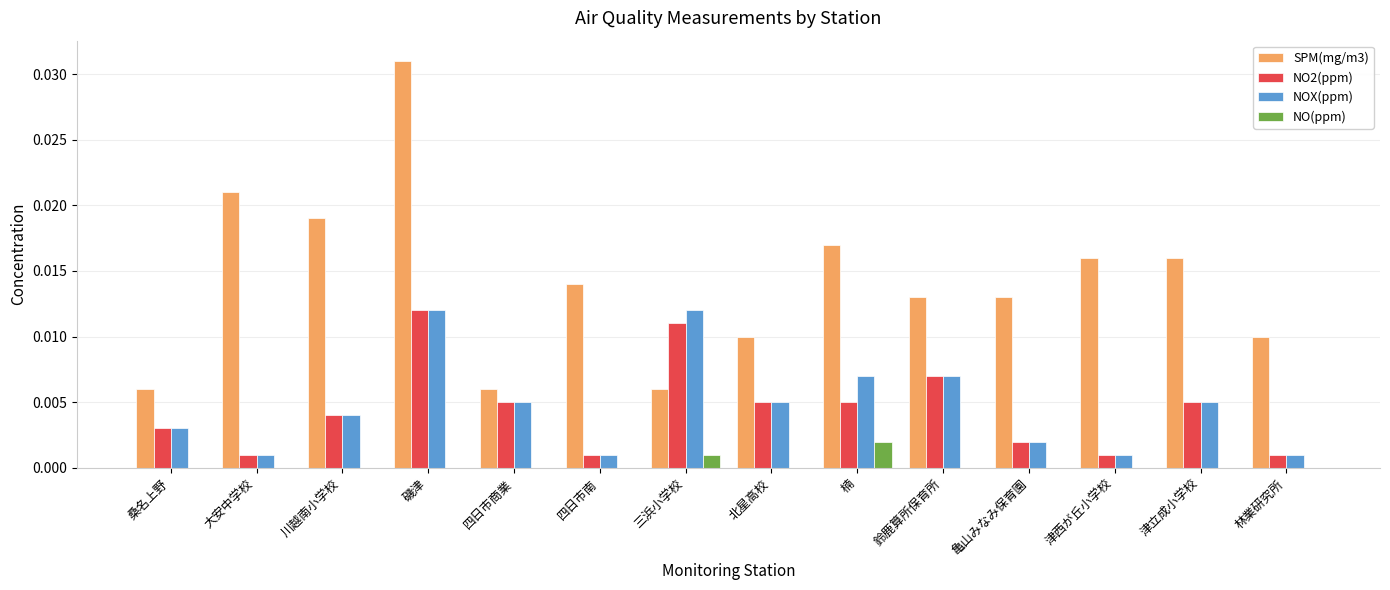

The value of NO2(ppm) at 四日市商業 is 0.0. True or false?

True